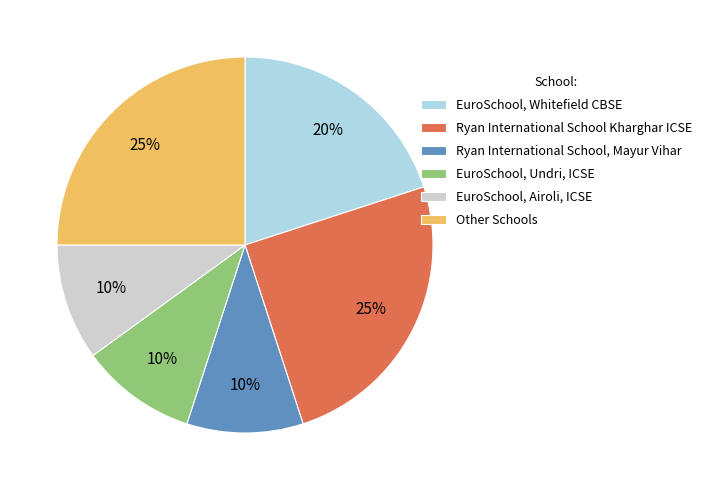

The Ryan International School, Mayur Vihar slice represents 10% of the pie. True or false?

True